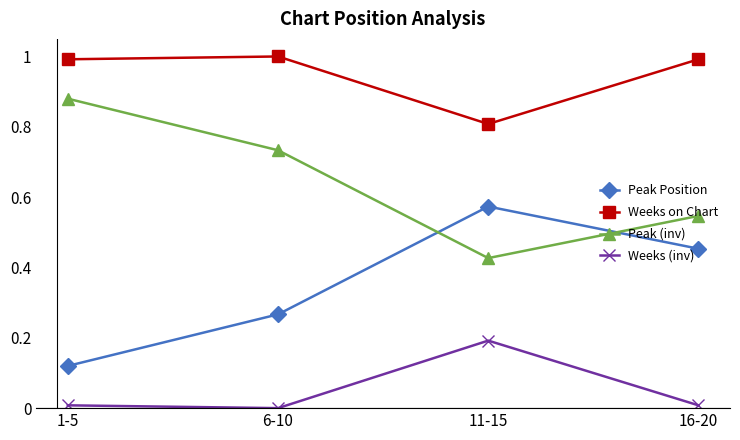

What is the sum of all Weeks (inv) values?

0.2